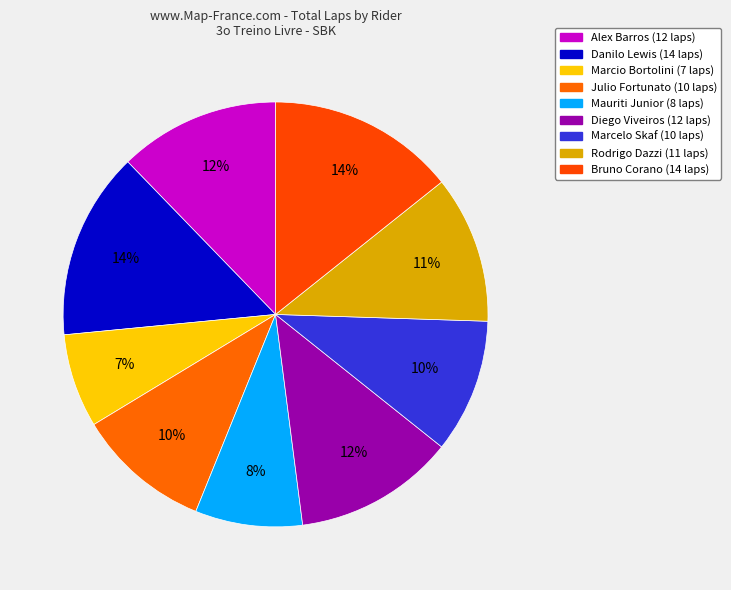

Which category has the smallest portion of the pie?

Marcio Bortolini